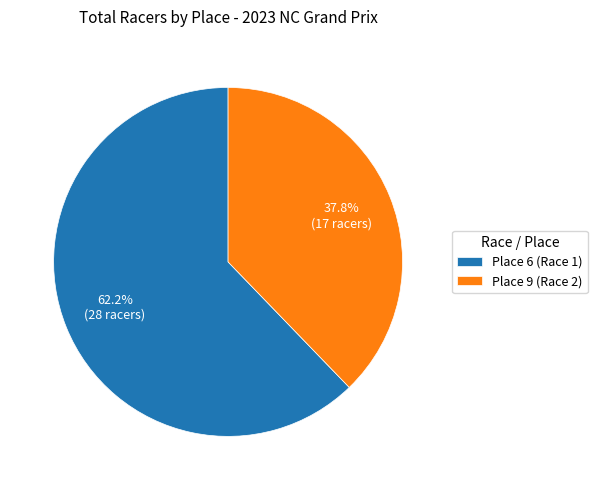

The Place 6 (Race 1) slice represents 62% of the pie. True or false?

True